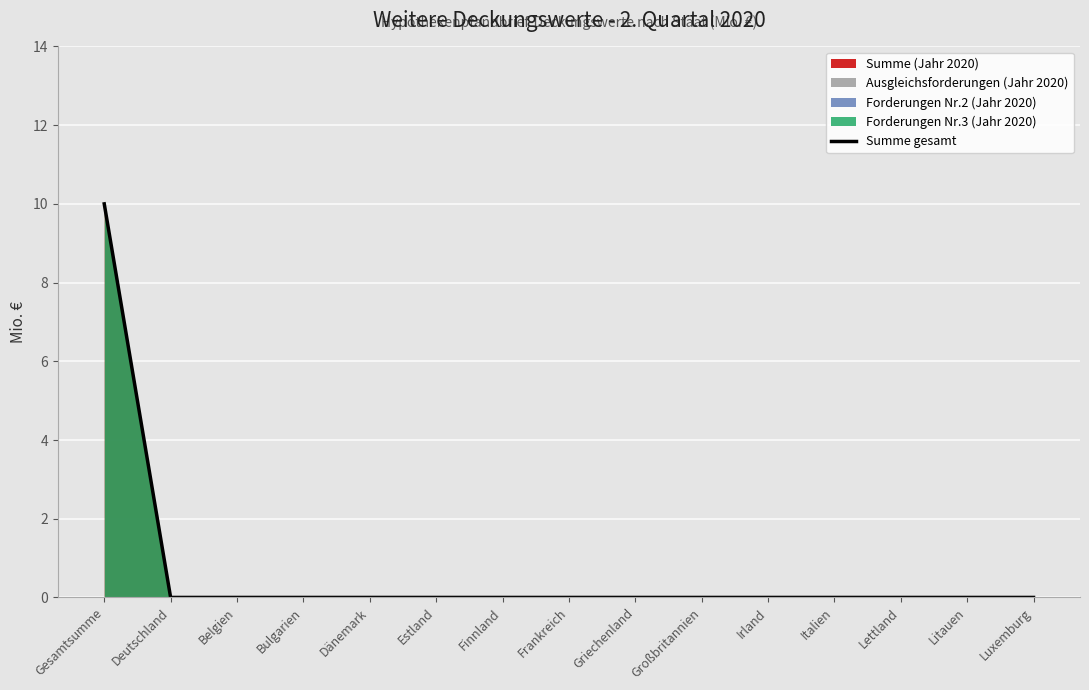

Reading right to left, what are all the values shown in this chart?

0	0	0	0	0	0	0	0	0	0	0	0	0	0	10